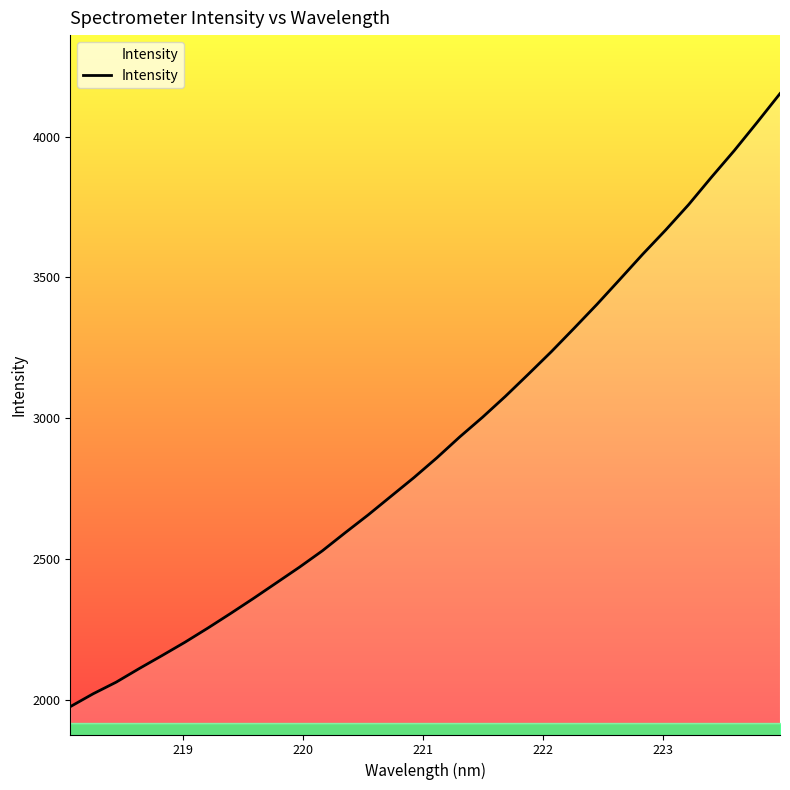

What is the greatest value displayed?

4152.7